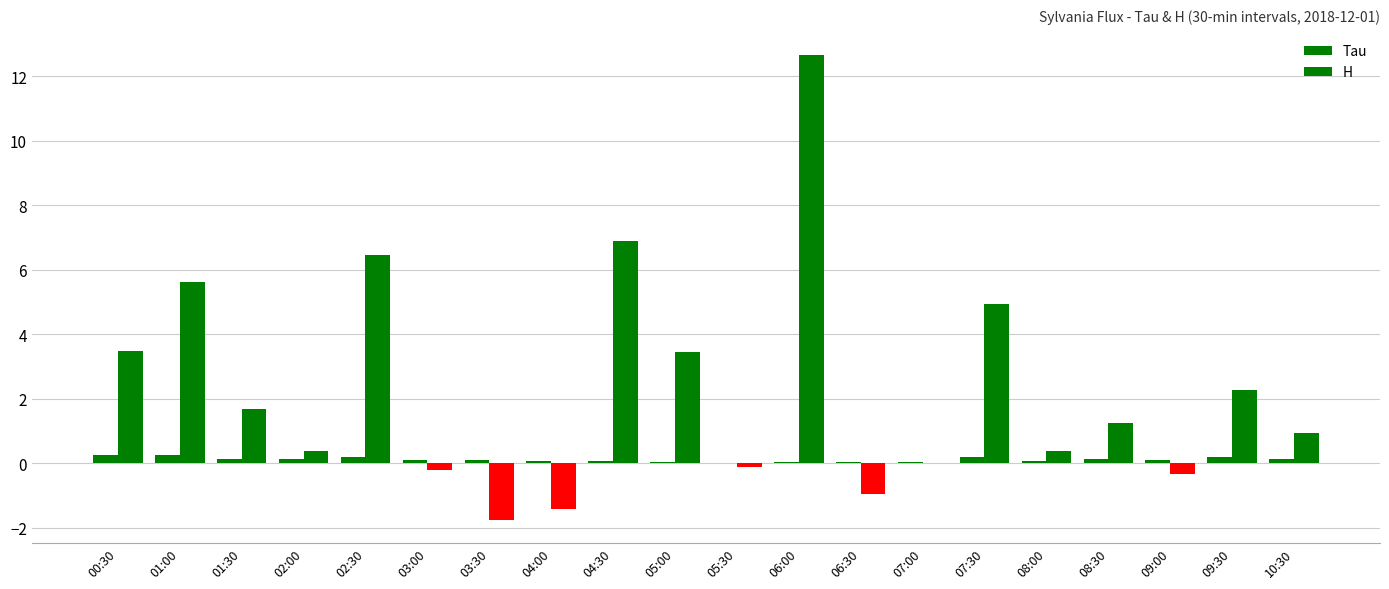

Reading right to left, transcribe all the data shown in this chart.

Tau: 10:30=0.1	09:30=0.2	09:00=0.1	08:30=0.1	08:00=0.1	07:30=0.2	07:00=0.0	06:30=0.0	06:00=0.0	05:30=0.0	05:00=0.0	04:30=0.1	04:00=0.1	03:30=0.1	03:00=0.1	02:30=0.2	02:00=0.1	01:30=0.1	01:00=0.3	00:30=0.2
H: 10:30=0.9	09:30=2.3	09:00=-0.4	08:30=1.2	08:00=0.4	07:30=4.9	07:00=-0.0	06:30=-1.0	06:00=12.7	05:30=-0.1	05:00=3.4	04:30=6.9	04:00=-1.4	03:30=-1.7	03:00=-0.2	02:30=6.5	02:00=0.4	01:30=1.7	01:00=5.6	00:30=3.5